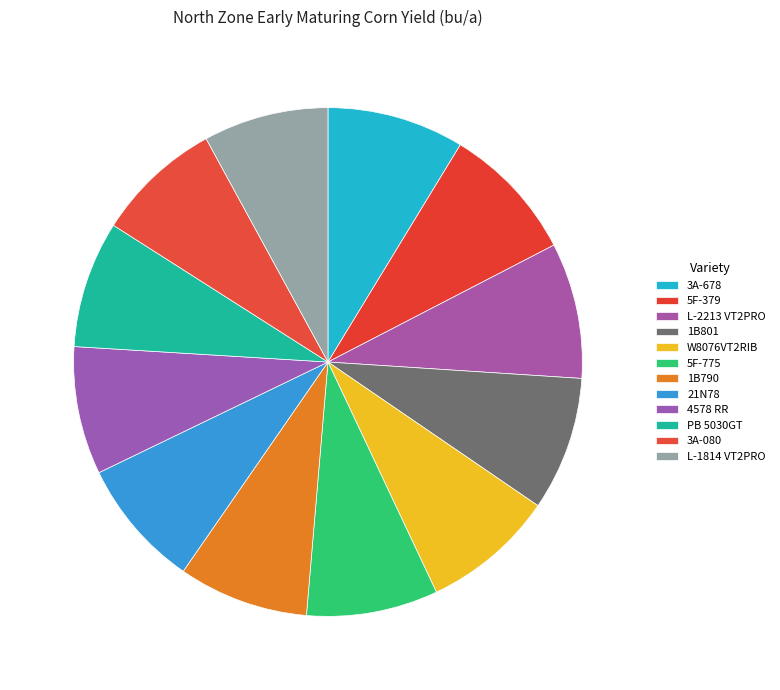

How many slices are in this pie chart?

12